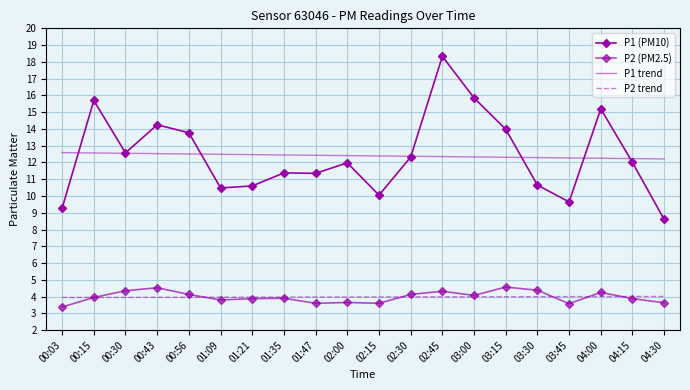

What is the minimum value shown in the chart?

3.4